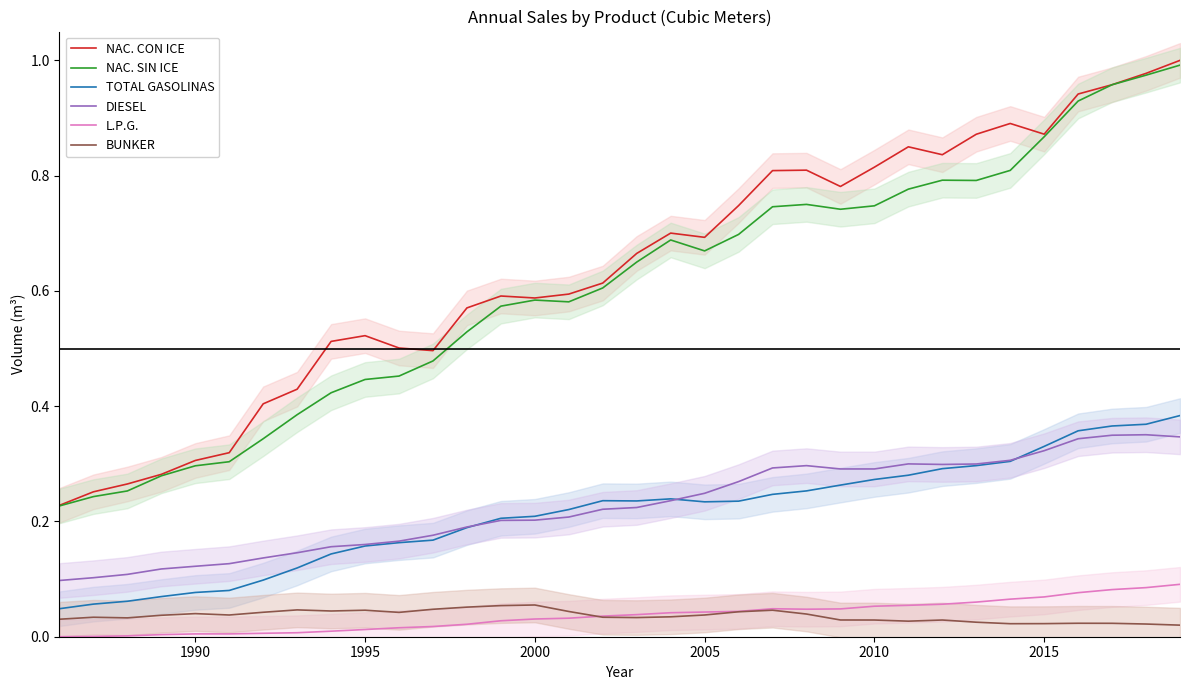

What is the lowest value of the NAC. SIN ICE series?

0.2